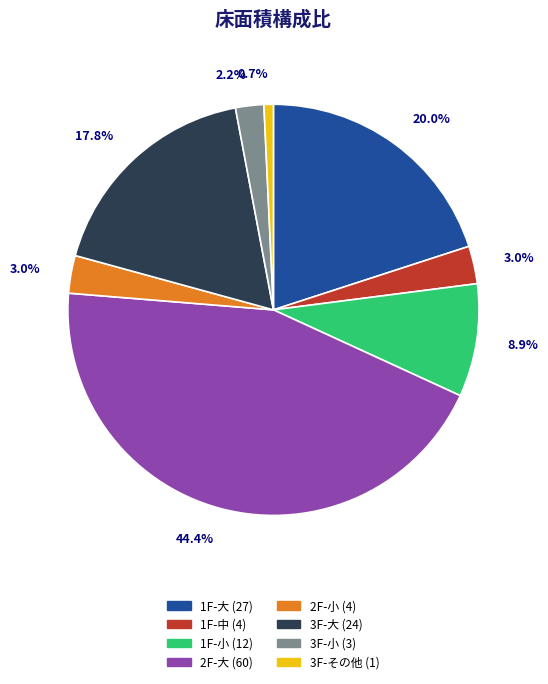

The 2F-大 slice represents 44% of the pie. True or false?

True